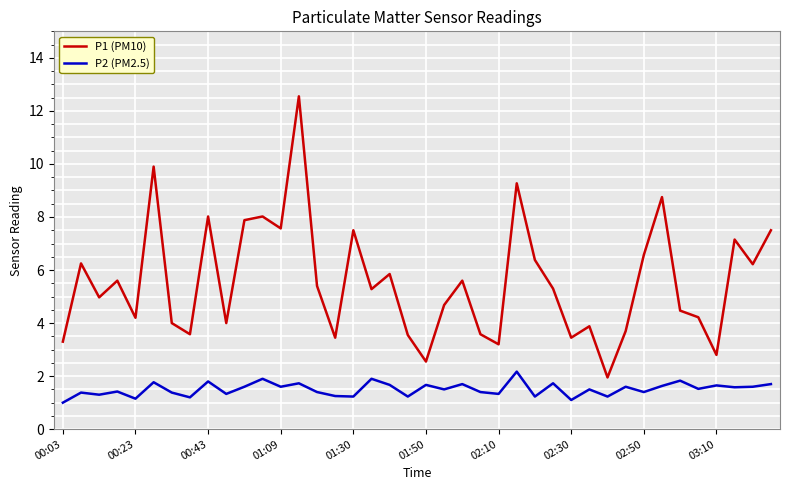

Rank the series by their maximum value, from highest to lowest.

P1 (PM10), P2 (PM2.5)